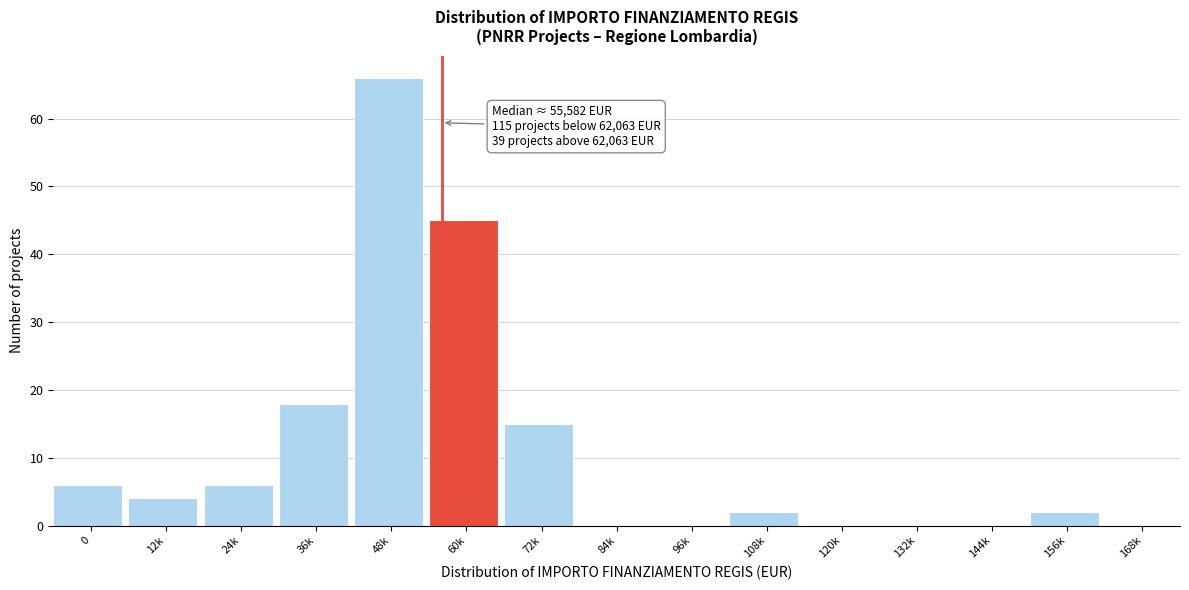

Reading left to right, what are all the values shown in this chart?

0=6	12k=4	24k=6	36k=18	48k=66	60k=45	72k=15	84k=0	96k=0	108k=2	120k=0	132k=0	144k=0	156k=2	168k=0